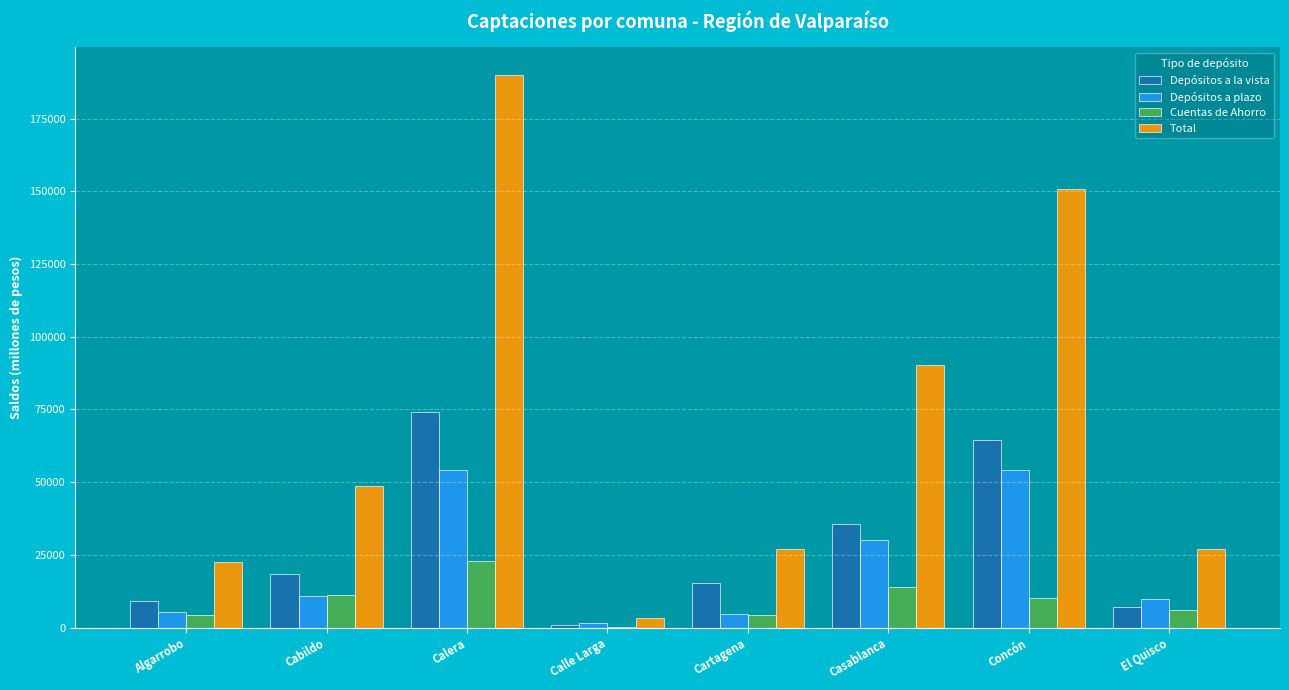

How many categories are shown in the chart?

8